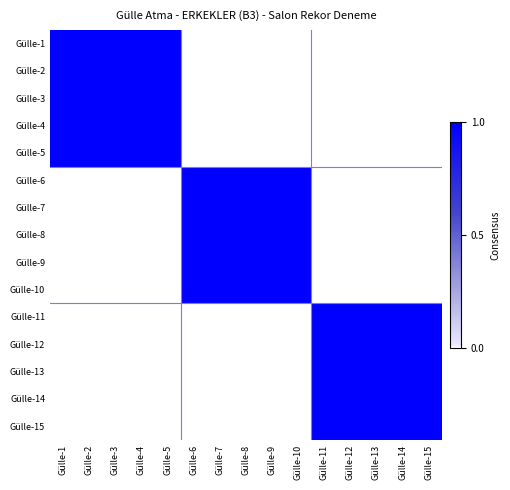

Reading left to right, list all the values displayed in this chart.

Gülle-1: Gülle-1=1	Gülle-2=1	Gülle-3=1	Gülle-4=1	Gülle-5=1	Gülle-6=0	Gülle-7=0	Gülle-8=0	Gülle-9=0	Gülle-10=0	Gülle-11=0	Gülle-12=0	Gülle-13=0	Gülle-14=0	Gülle-15=0
Gülle-2: Gülle-1=1	Gülle-2=1	Gülle-3=1	Gülle-4=1	Gülle-5=1	Gülle-6=0	Gülle-7=0	Gülle-8=0	Gülle-9=0	Gülle-10=0	Gülle-11=0	Gülle-12=0	Gülle-13=0	Gülle-14=0	Gülle-15=0
Gülle-3: Gülle-1=1	Gülle-2=1	Gülle-3=1	Gülle-4=1	Gülle-5=1	Gülle-6=0	Gülle-7=0	Gülle-8=0	Gülle-9=0	Gülle-10=0	Gülle-11=0	Gülle-12=0	Gülle-13=0	Gülle-14=0	Gülle-15=0
Gülle-4: Gülle-1=1	Gülle-2=1	Gülle-3=1	Gülle-4=1	Gülle-5=1	Gülle-6=0	Gülle-7=0	Gülle-8=0	Gülle-9=0	Gülle-10=0	Gülle-11=0	Gülle-12=0	Gülle-13=0	Gülle-14=0	Gülle-15=0
Gülle-5: Gülle-1=1	Gülle-2=1	Gülle-3=1	Gülle-4=1	Gülle-5=1	Gülle-6=0	Gülle-7=0	Gülle-8=0	Gülle-9=0	Gülle-10=0	Gülle-11=0	Gülle-12=0	Gülle-13=0	Gülle-14=0	Gülle-15=0
Gülle-6: Gülle-1=0	Gülle-2=0	Gülle-3=0	Gülle-4=0	Gülle-5=0	Gülle-6=1	Gülle-7=1	Gülle-8=1	Gülle-9=1	Gülle-10=1	Gülle-11=0	Gülle-12=0	Gülle-13=0	Gülle-14=0	Gülle-15=0
Gülle-7: Gülle-1=0	Gülle-2=0	Gülle-3=0	Gülle-4=0	Gülle-5=0	Gülle-6=1	Gülle-7=1	Gülle-8=1	Gülle-9=1	Gülle-10=1	Gülle-11=0	Gülle-12=0	Gülle-13=0	Gülle-14=0	Gülle-15=0
Gülle-8: Gülle-1=0	Gülle-2=0	Gülle-3=0	Gülle-4=0	Gülle-5=0	Gülle-6=1	Gülle-7=1	Gülle-8=1	Gülle-9=1	Gülle-10=1	Gülle-11=0	Gülle-12=0	Gülle-13=0	Gülle-14=0	Gülle-15=0
Gülle-9: Gülle-1=0	Gülle-2=0	Gülle-3=0	Gülle-4=0	Gülle-5=0	Gülle-6=1	Gülle-7=1	Gülle-8=1	Gülle-9=1	Gülle-10=1	Gülle-11=0	Gülle-12=0	Gülle-13=0	Gülle-14=0	Gülle-15=0
Gülle-10: Gülle-1=0	Gülle-2=0	Gülle-3=0	Gülle-4=0	Gülle-5=0	Gülle-6=1	Gülle-7=1	Gülle-8=1	Gülle-9=1	Gülle-10=1	Gülle-11=0	Gülle-12=0	Gülle-13=0	Gülle-14=0	Gülle-15=0
Gülle-11: Gülle-1=0	Gülle-2=0	Gülle-3=0	Gülle-4=0	Gülle-5=0	Gülle-6=0	Gülle-7=0	Gülle-8=0	Gülle-9=0	Gülle-10=0	Gülle-11=1	Gülle-12=1	Gülle-13=1	Gülle-14=1	Gülle-15=1
Gülle-12: Gülle-1=0	Gülle-2=0	Gülle-3=0	Gülle-4=0	Gülle-5=0	Gülle-6=0	Gülle-7=0	Gülle-8=0	Gülle-9=0	Gülle-10=0	Gülle-11=1	Gülle-12=1	Gülle-13=1	Gülle-14=1	Gülle-15=1
Gülle-13: Gülle-1=0	Gülle-2=0	Gülle-3=0	Gülle-4=0	Gülle-5=0	Gülle-6=0	Gülle-7=0	Gülle-8=0	Gülle-9=0	Gülle-10=0	Gülle-11=1	Gülle-12=1	Gülle-13=1	Gülle-14=1	Gülle-15=1
Gülle-14: Gülle-1=0	Gülle-2=0	Gülle-3=0	Gülle-4=0	Gülle-5=0	Gülle-6=0	Gülle-7=0	Gülle-8=0	Gülle-9=0	Gülle-10=0	Gülle-11=1	Gülle-12=1	Gülle-13=1	Gülle-14=1	Gülle-15=1
Gülle-15: Gülle-1=0	Gülle-2=0	Gülle-3=0	Gülle-4=0	Gülle-5=0	Gülle-6=0	Gülle-7=0	Gülle-8=0	Gülle-9=0	Gülle-10=0	Gülle-11=1	Gülle-12=1	Gülle-13=1	Gülle-14=1	Gülle-15=1